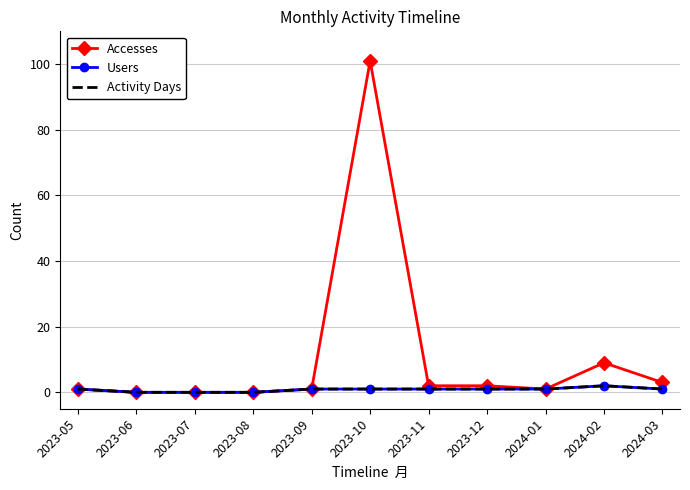

Is it true that Users equals 0 at 2023-05?

False